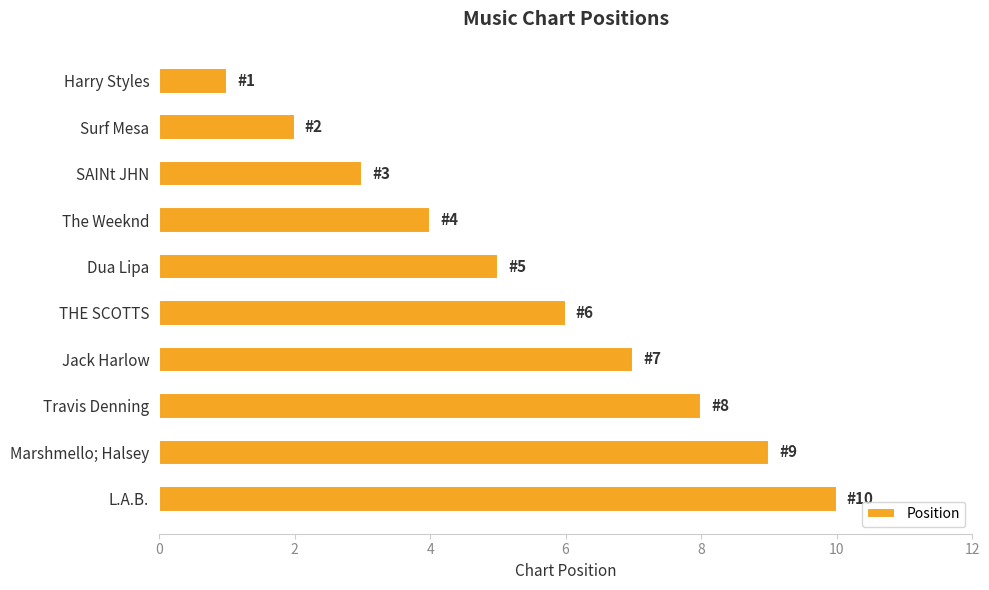

What is the difference between the second highest and second lowest values?

7